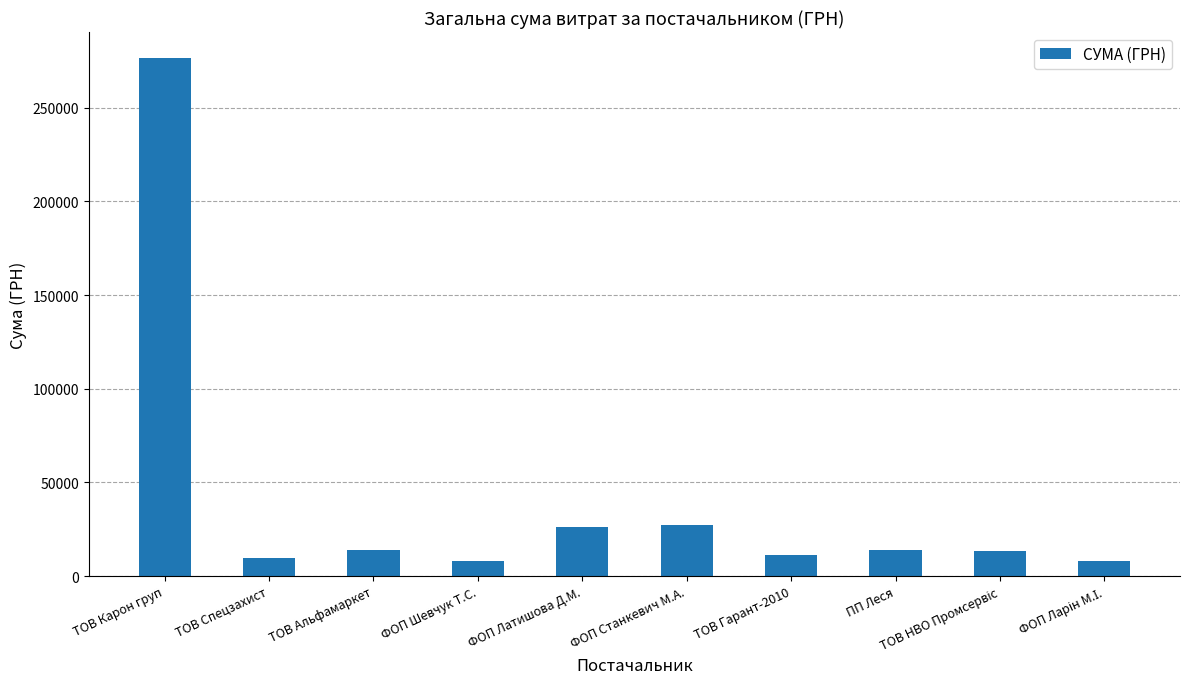

How many distinct data groups are displayed?

1